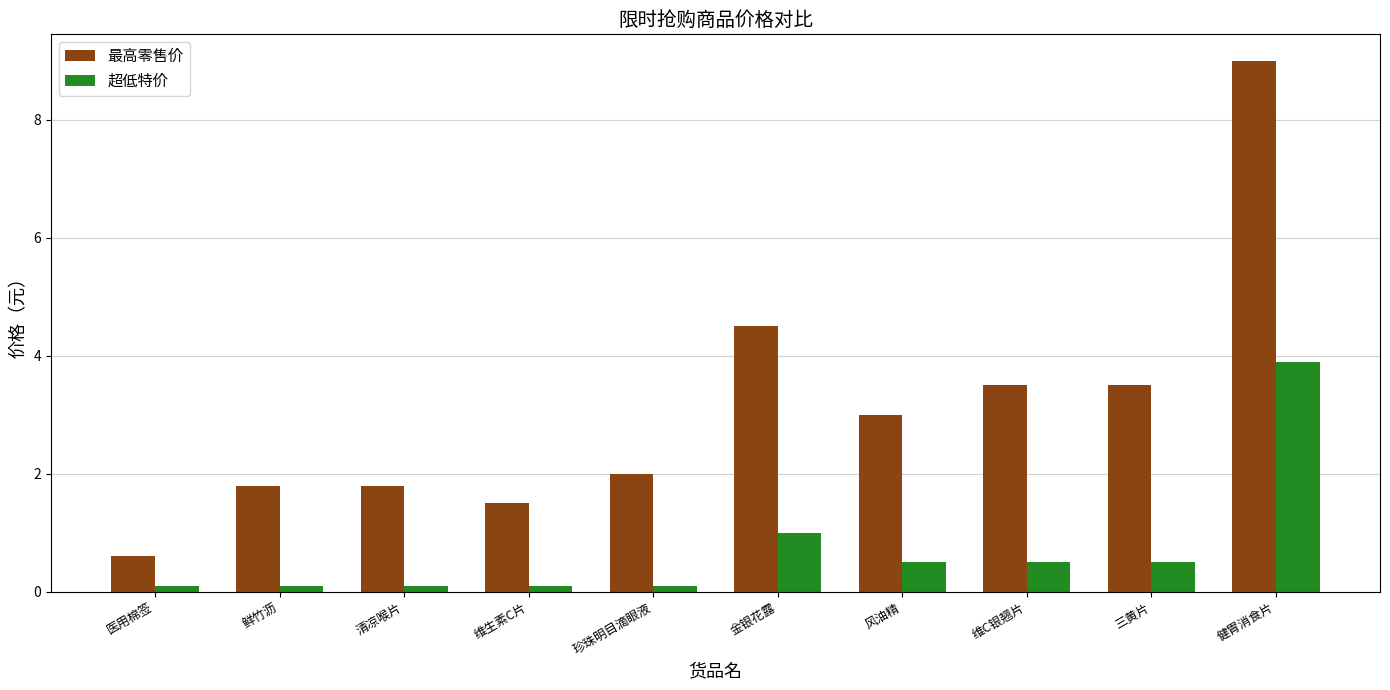

Which series changed the most between 金银花露 and 维C银翘片?

最高零售价